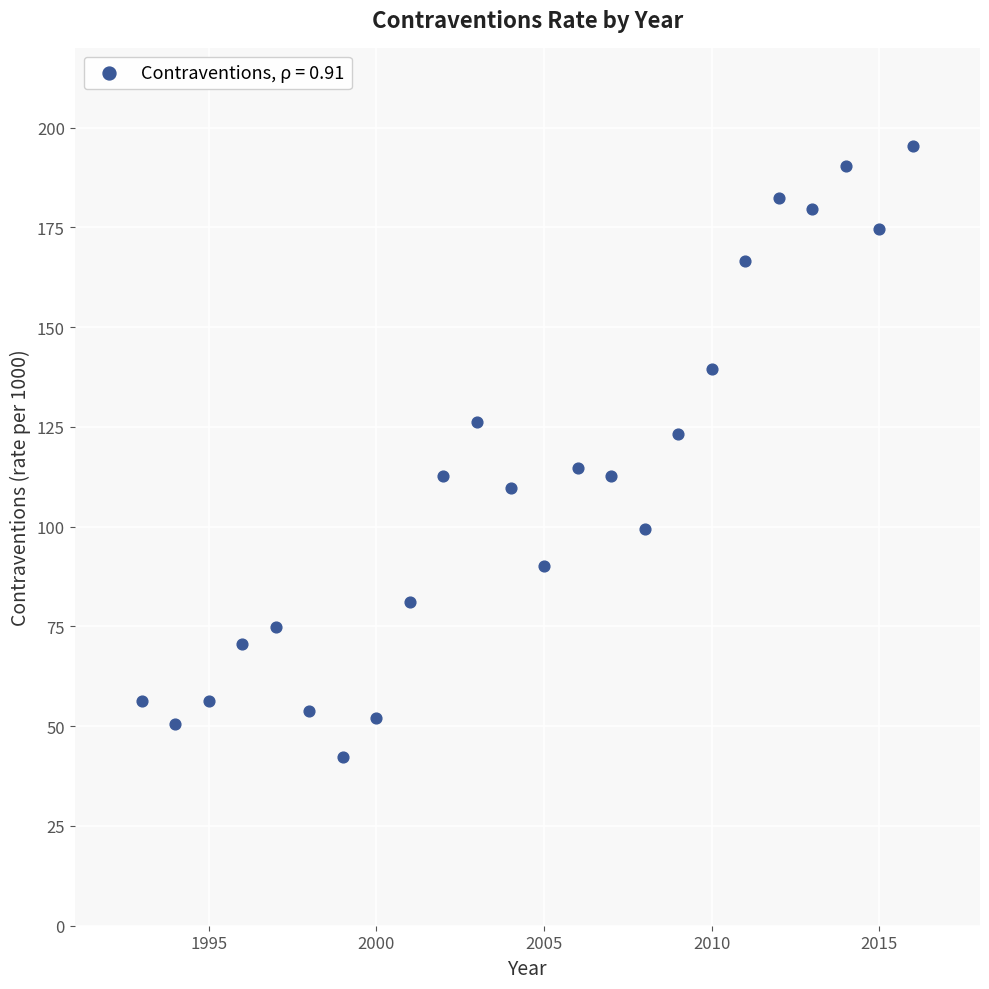

What is the range of Y values (max minus min)?

152.9